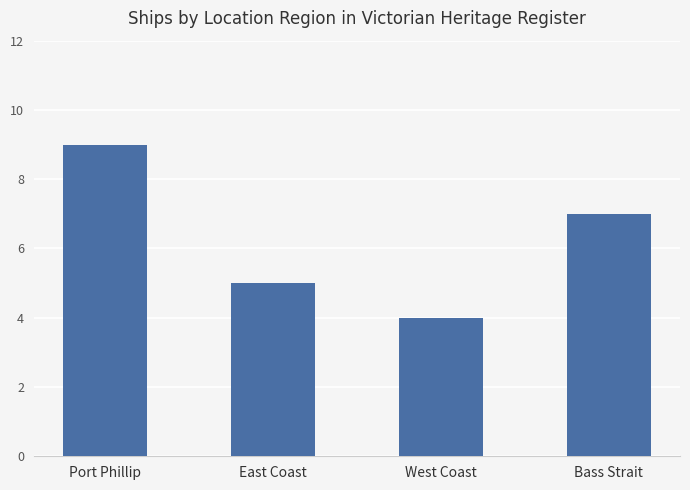

Does the chart contain any negative values?

No